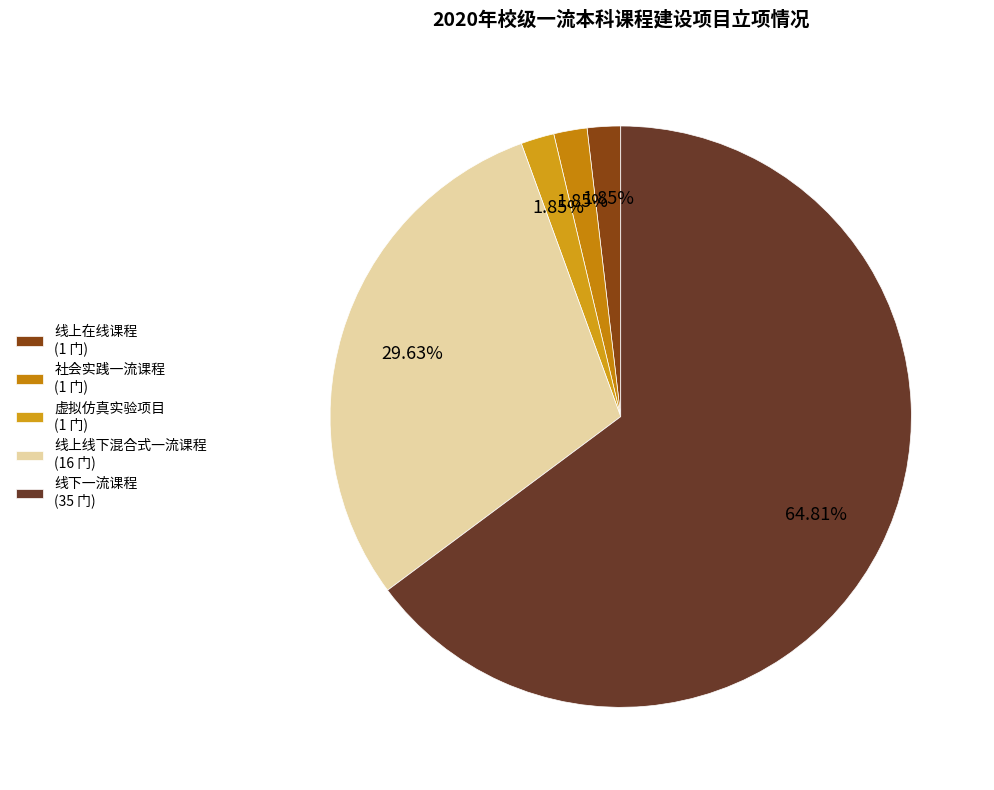

Count the number of slices in the pie.

5